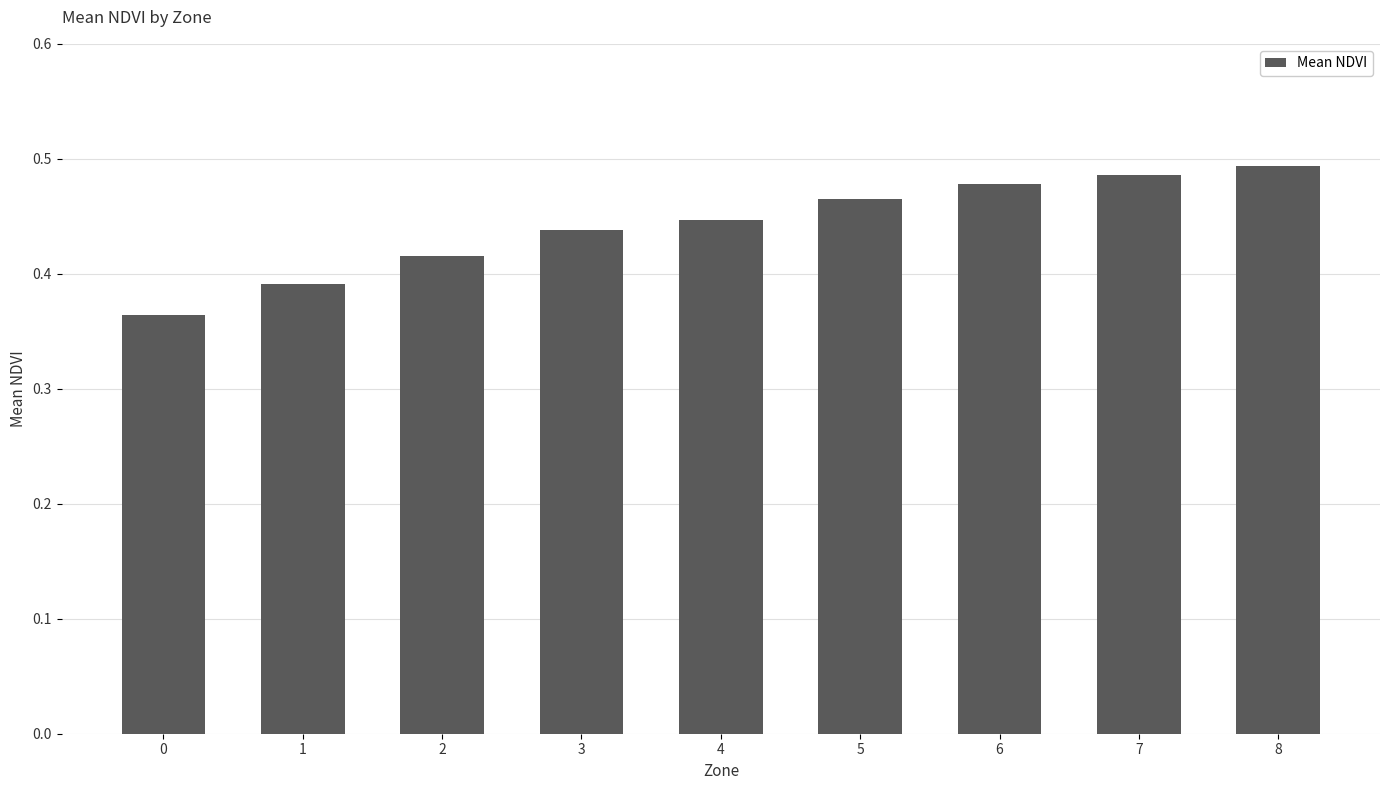

The value at 7 is 0.3. True or false?

False